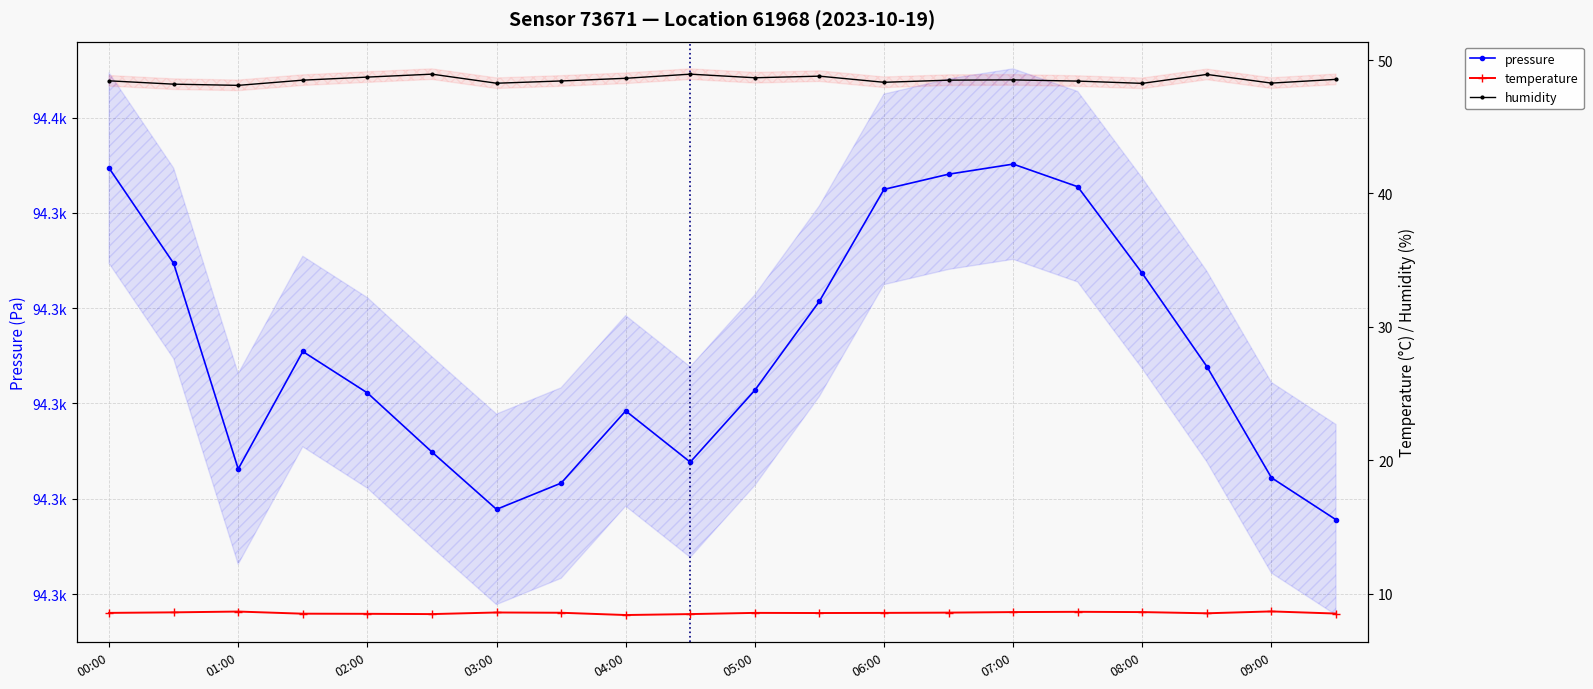

What is the sum of the pressure values at 01:00 and 07:00?

188636.5